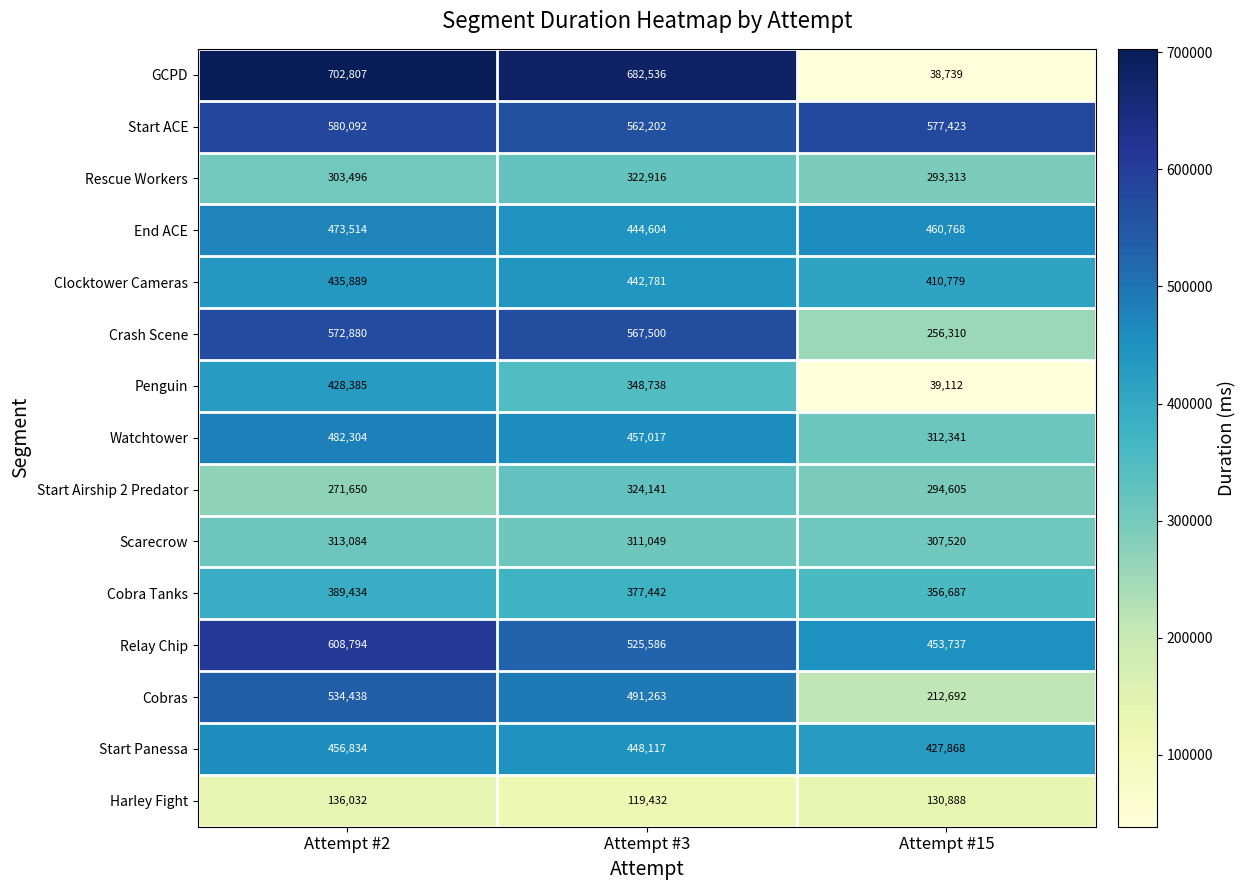

Where is Watchtower nearest to the value 397322?

Attempt #3